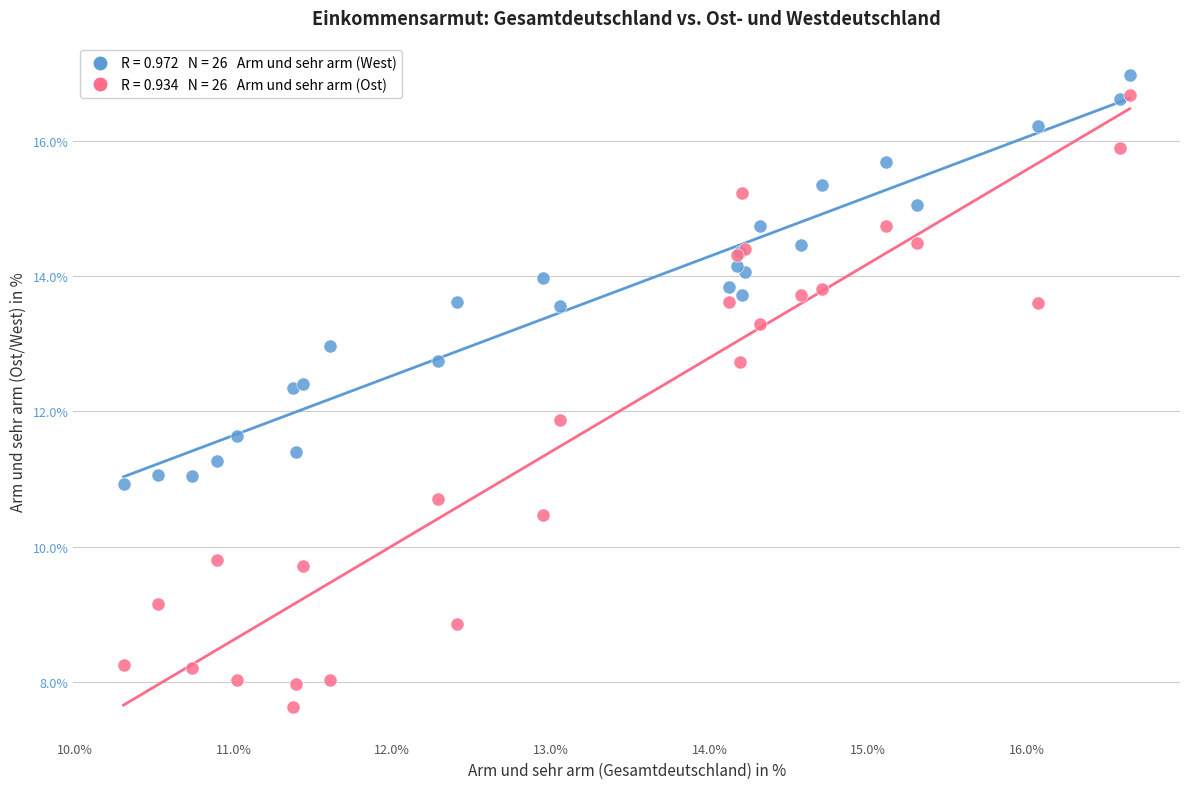

Across all series, what Y value is closest to 12?

11.9